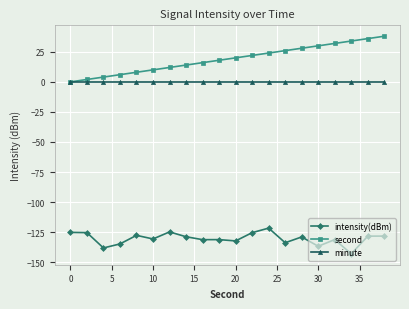

What is the value of the intensity(dBm) point at the 12th from the left?

-125.4